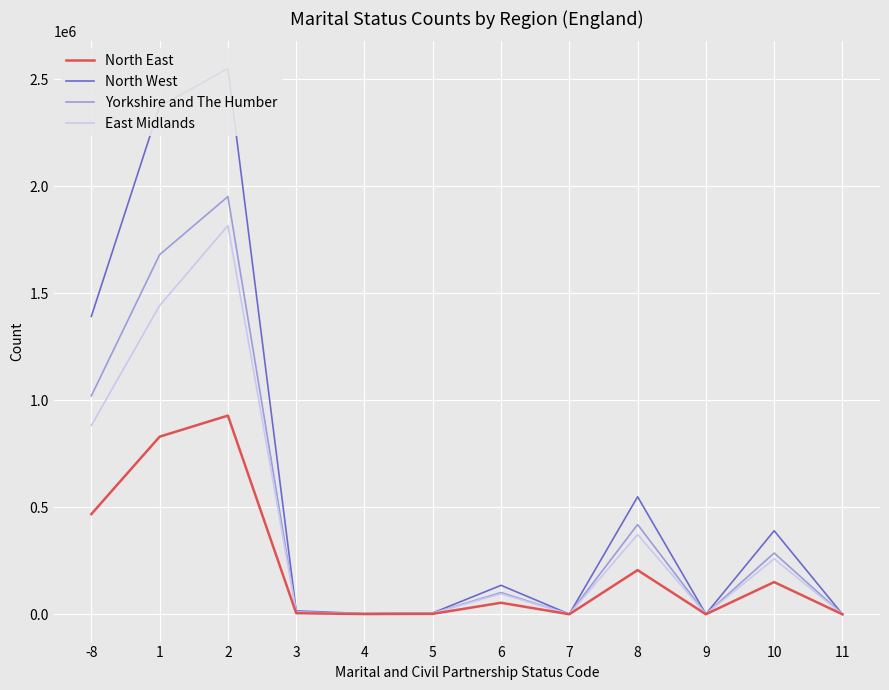

True or false: North East has a value of 274113 at 8.

False